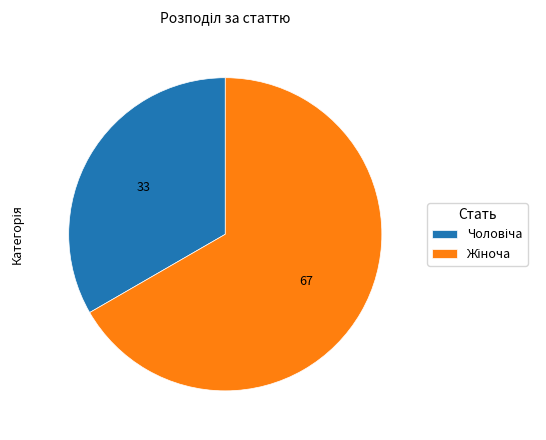

Is there any slice that represents more than half of the pie?

Yes